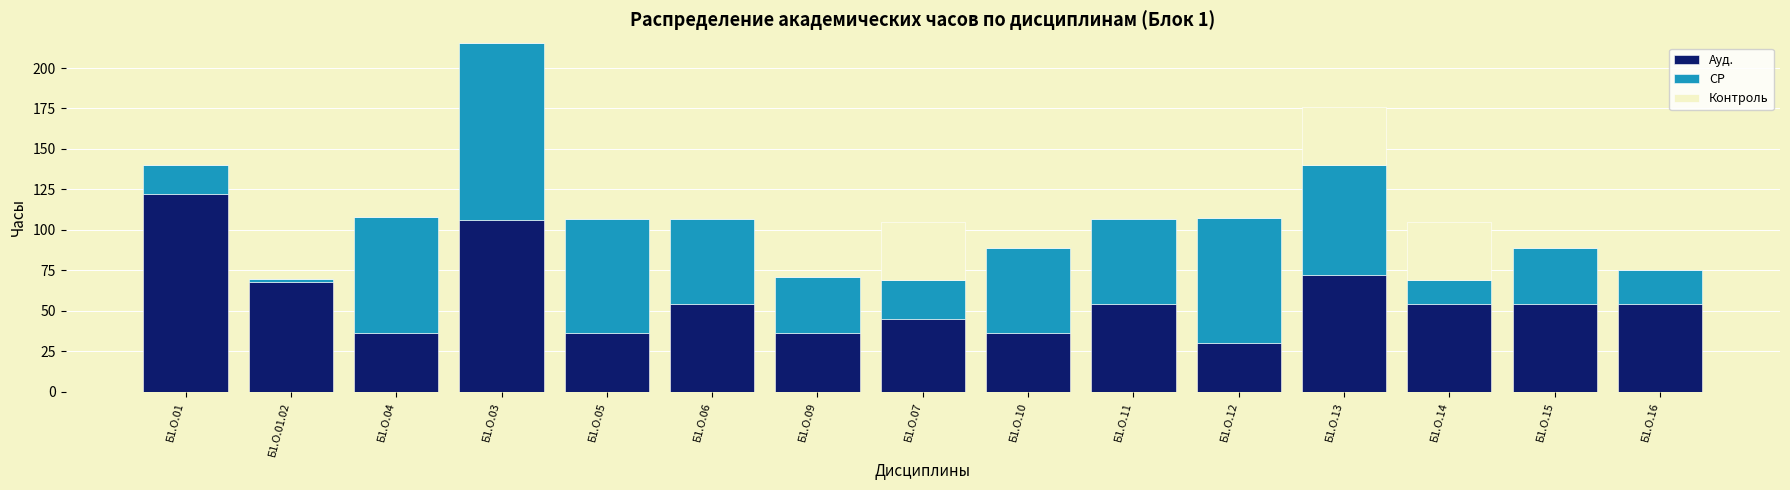

What is the highest value of the Ауд. series?

122.0